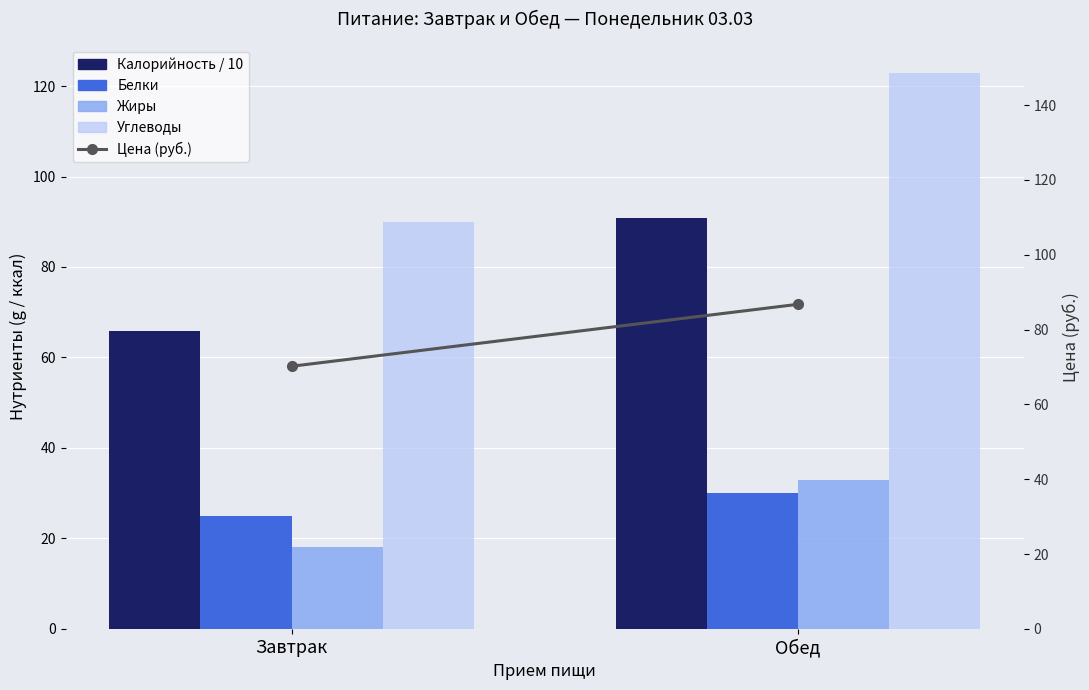

How many groups of bars are there?

2